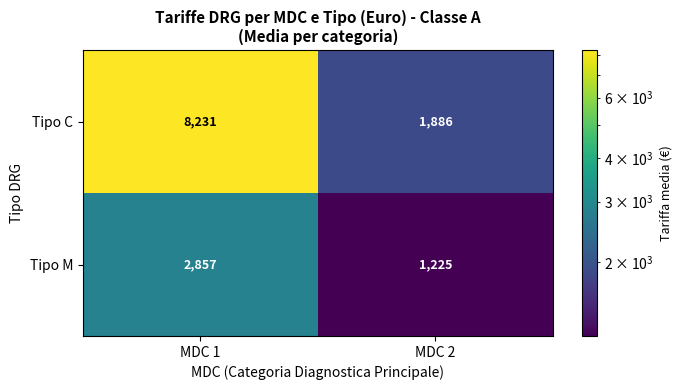

What is the difference between the maximum and minimum values in the Tipo M series?

1632